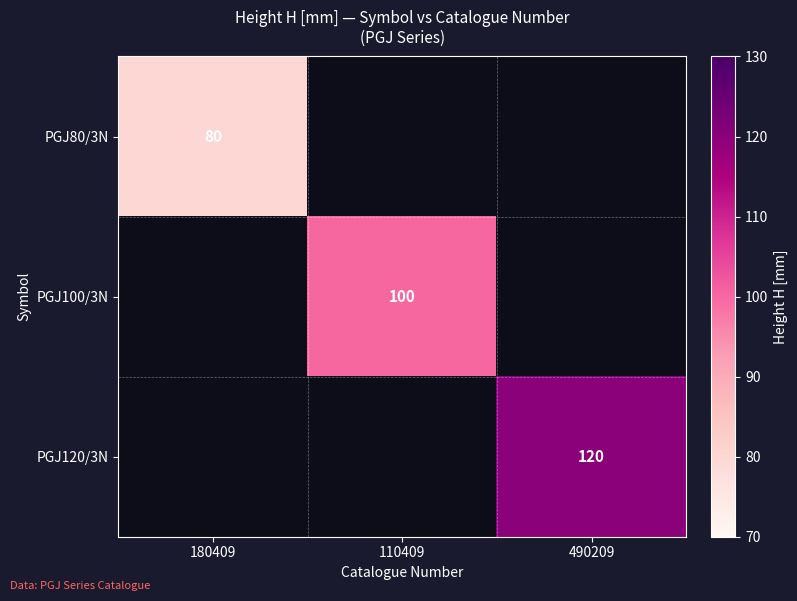

The PGJ120/3N series shows 157 at 490209. True or false?

False